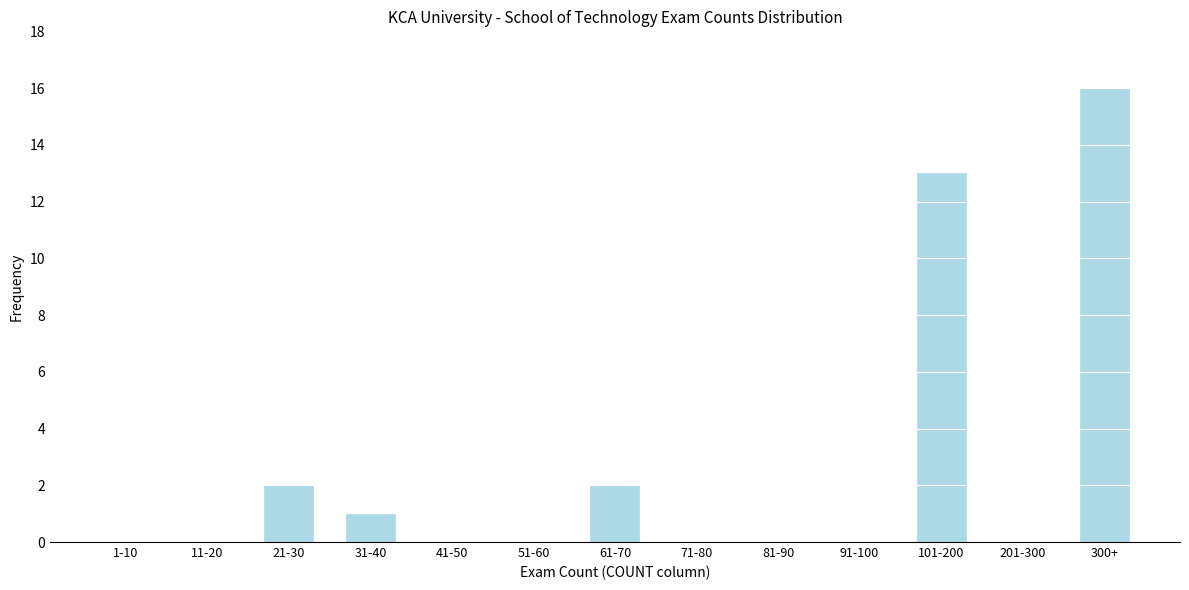

Reading left to right, transcribe all the data shown in this chart.

1-10=0	11-20=0	21-30=2	31-40=1	41-50=0	51-60=0	61-70=2	71-80=0	81-90=0	91-100=0	101-200=13	201-300=0	300+=16